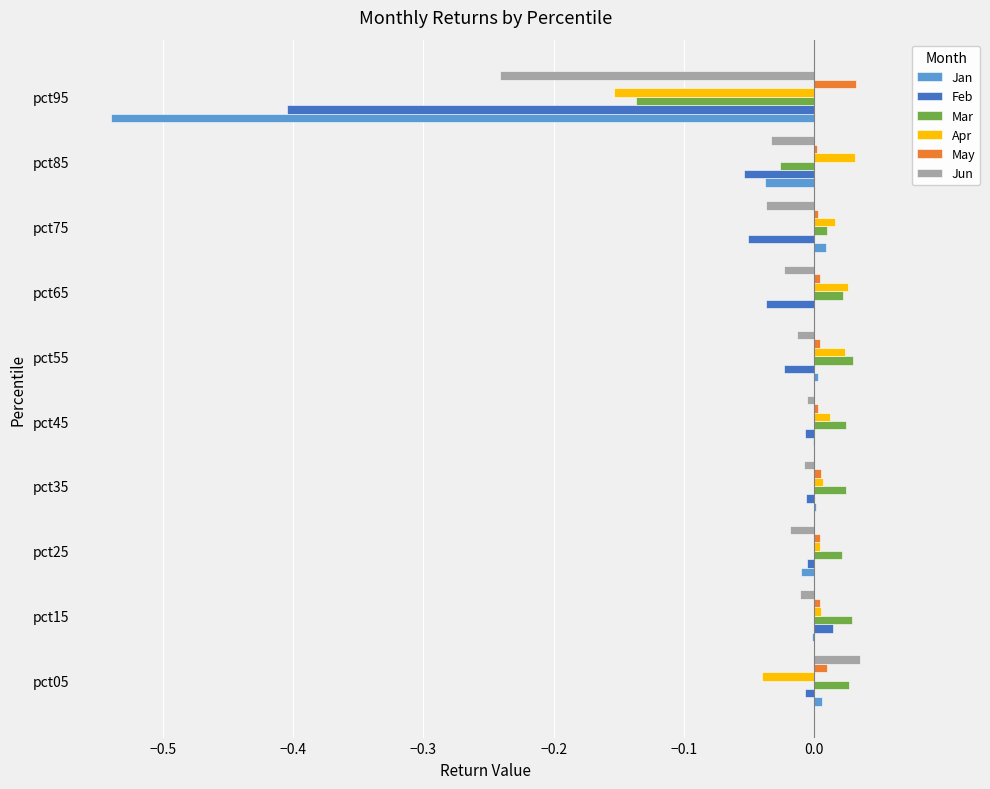

At which label does Jun reach its peak?

pct05